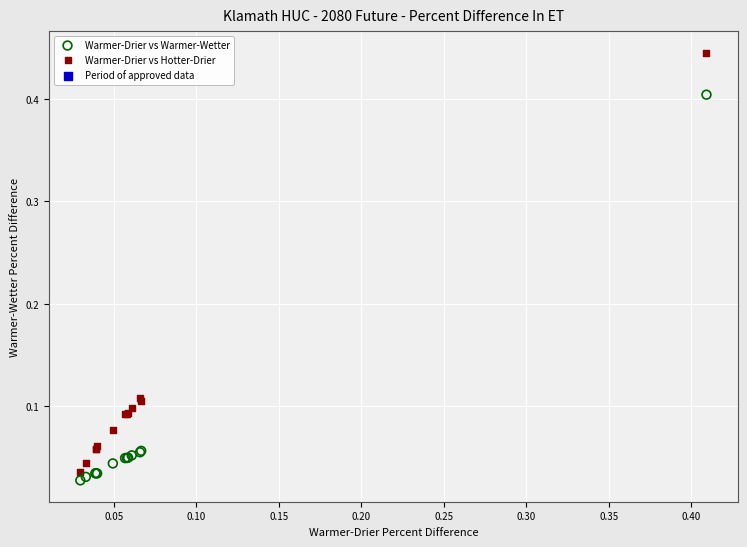

Which series contains the highest Y value?

Warmer-Drier vs Hotter-Drier